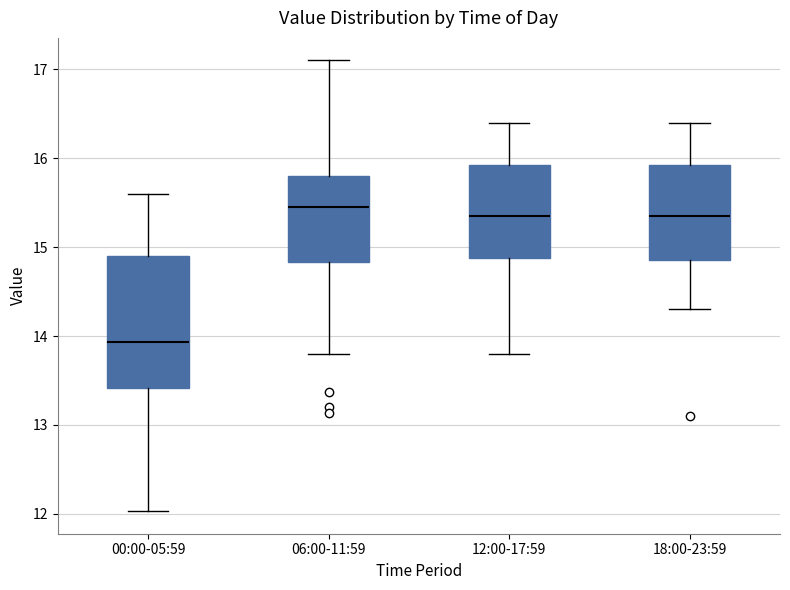

Reading left to right, read every box against the y-axis: the position of its median line, the range the box covers, and the ends of its whiskers. The values are not printed on the chart, so give them approximately, as read against the axis.

00:00-05:59: median 13.9, box 13.4 to 14.9, whiskers 12.0 to 15.6
06:00-11:59: median 15.5, box 14.8 to 15.8, whiskers 13.8 to 17.1
12:00-17:59: median 15.4, box 14.9 to 15.9, whiskers 13.8 to 16.4
18:00-23:59: median 15.4, box 14.9 to 15.9, whiskers 14.3 to 16.4